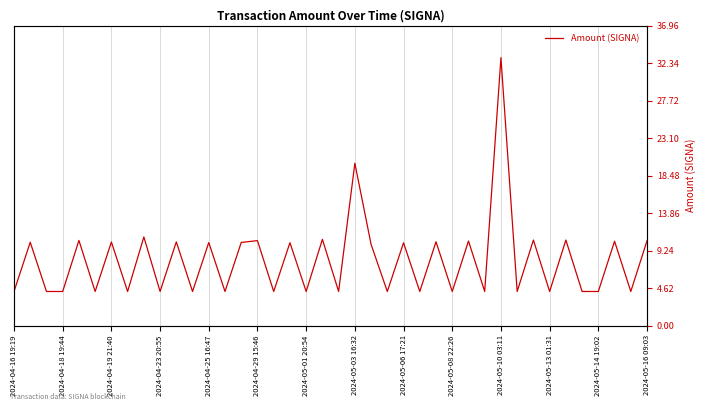

True or false: the data has more than 1 interior local peaks.

True